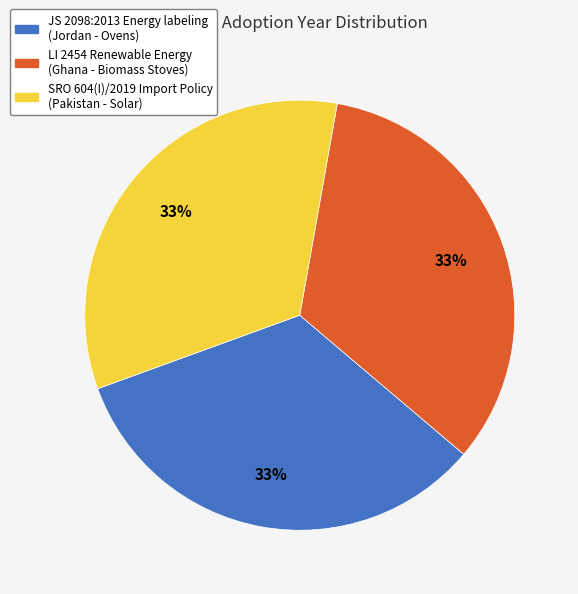

The JS 2098:2013 Energy labeling (Jordan - Ovens) slice represents 33% of the pie. True or false?

True